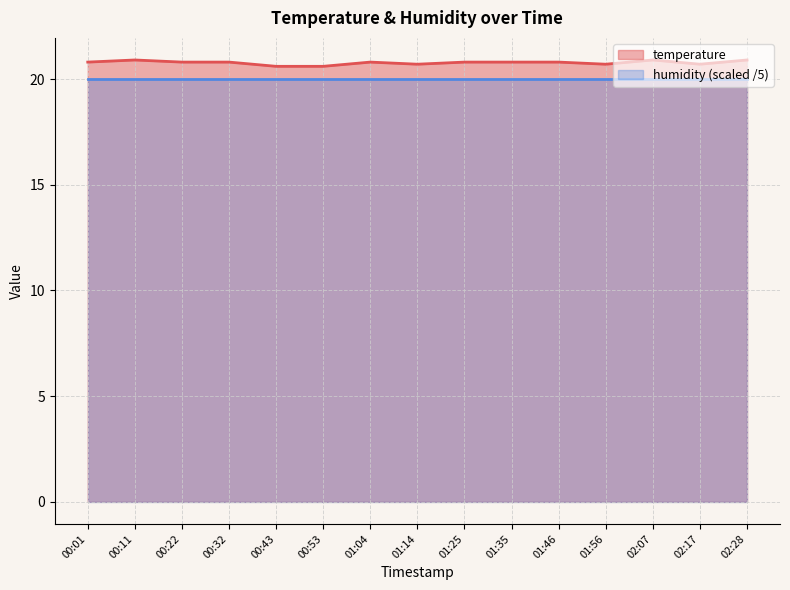

Reading left to right, what are all the values shown in this chart?

20.8	20.9	20.8	20.8	20.6	20.6	20.8	20.7	20.8	20.8	20.8	20.7	20.9	20.7	20.9